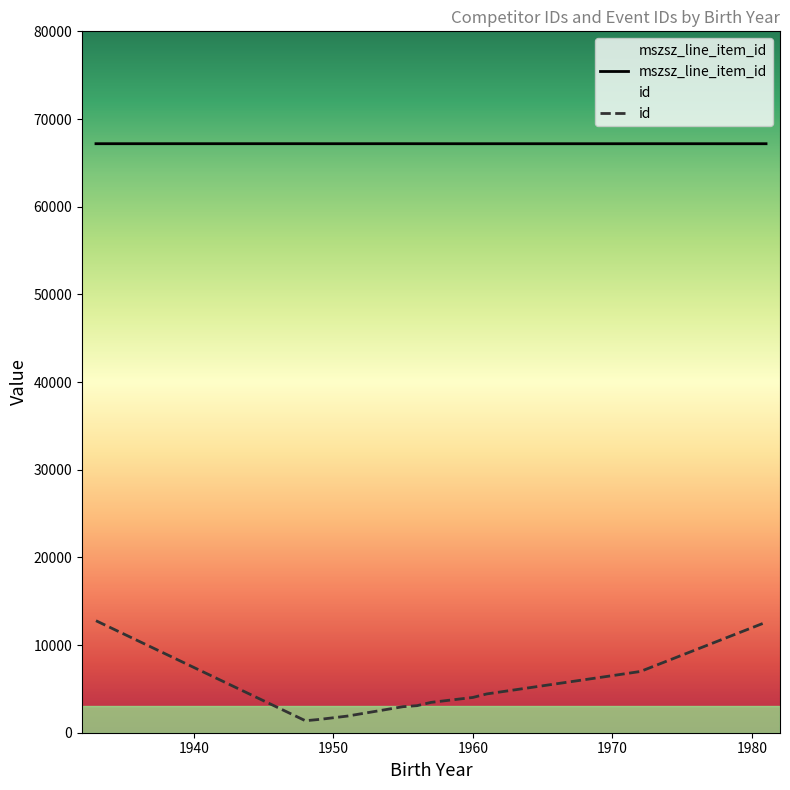

What is the maximum value for id?

12775.0